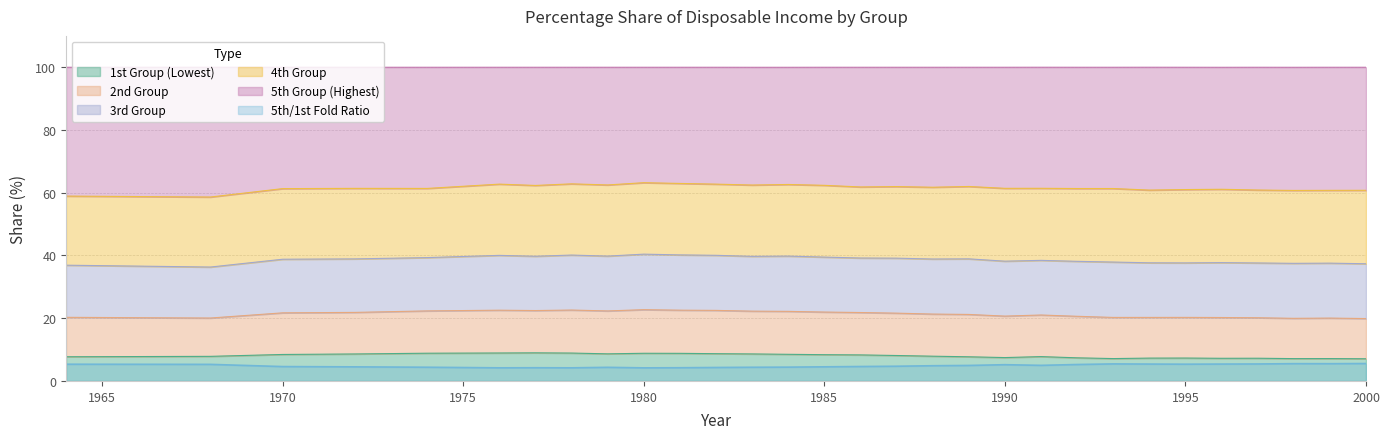

The 5th/1st Fold Ratio series shows 4.5 at 1985. True or false?

True